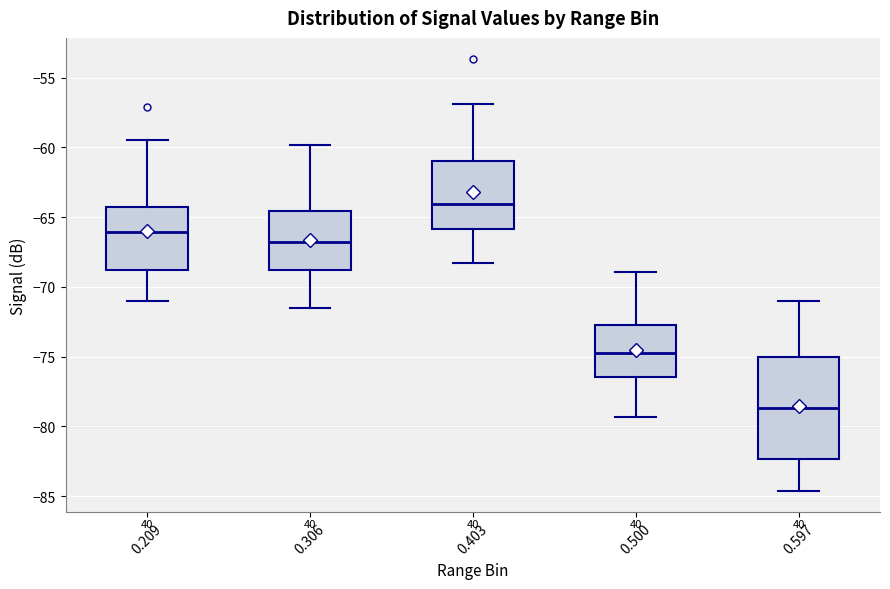

Reading left to right, transcribe this box plot: for each box, give where its median line is, the range the box spans, and where its two whiskers end, as read against the y-axis. The values are not printed on the chart, so give them approximately, as read against the axis.

0.209: median -66.0, box -69.0 to -64.0, whiskers -71.0 to -59.5
0.306: median -66.5, box -69.0 to -64.5, whiskers -71.5 to -60.0
0.403: median -64.0, box -66.0 to -61.0, whiskers -68.5 to -57.0
0.500: median -74.5, box -76.5 to -72.5, whiskers -79.5 to -69.0
0.597: median -78.5, box -82.5 to -75.0, whiskers -84.5 to -71.0